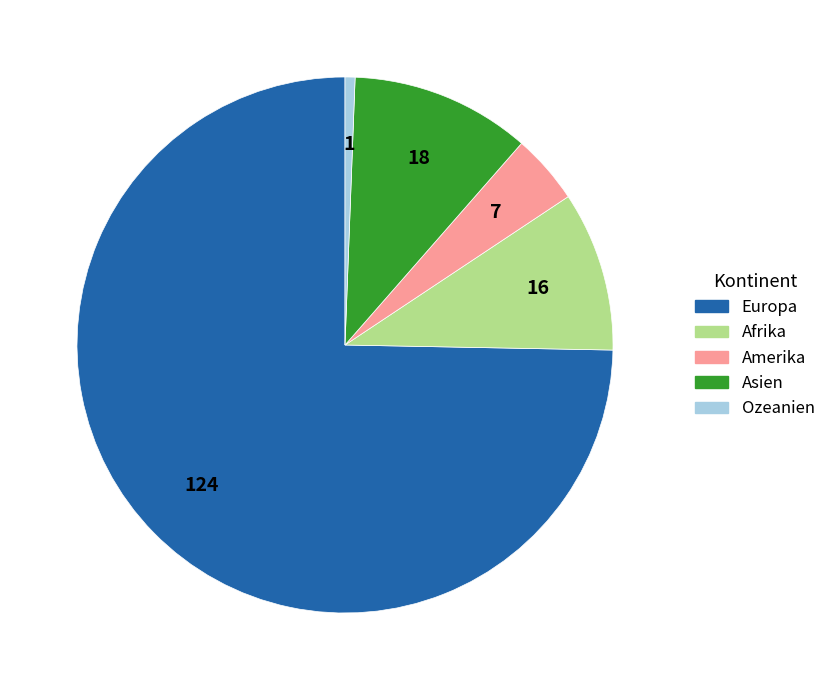

Is it true that Europa is 75% of the pie?

True